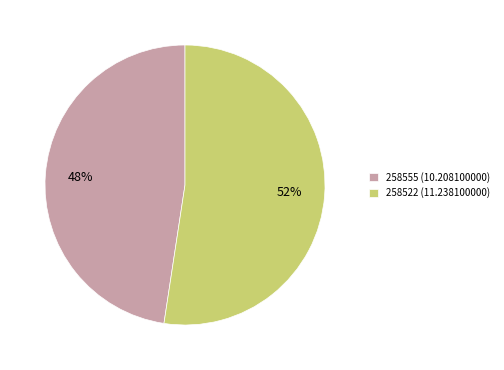

Combined, do 258555 and 258522 account for over 50%?

Yes